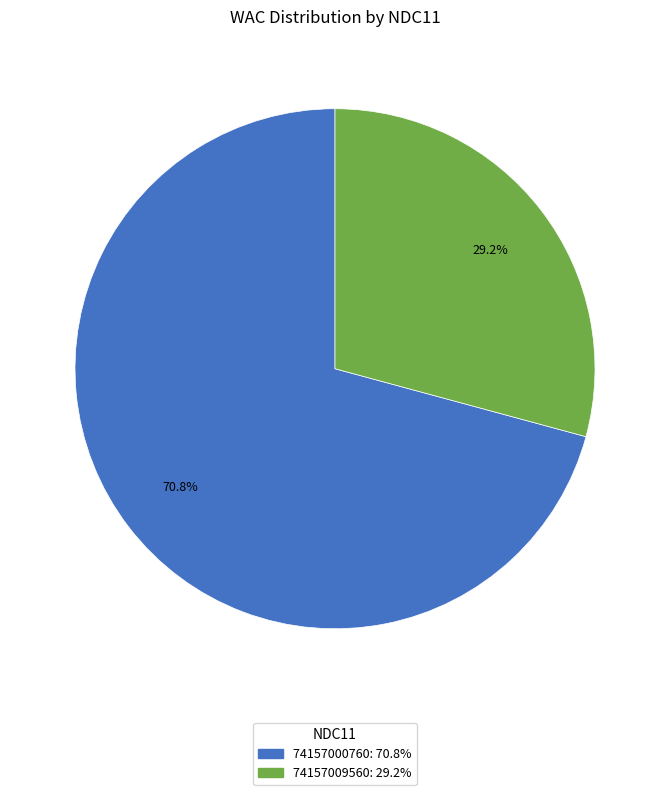

True or false: 74157000760 accounts for 59% of the total.

False